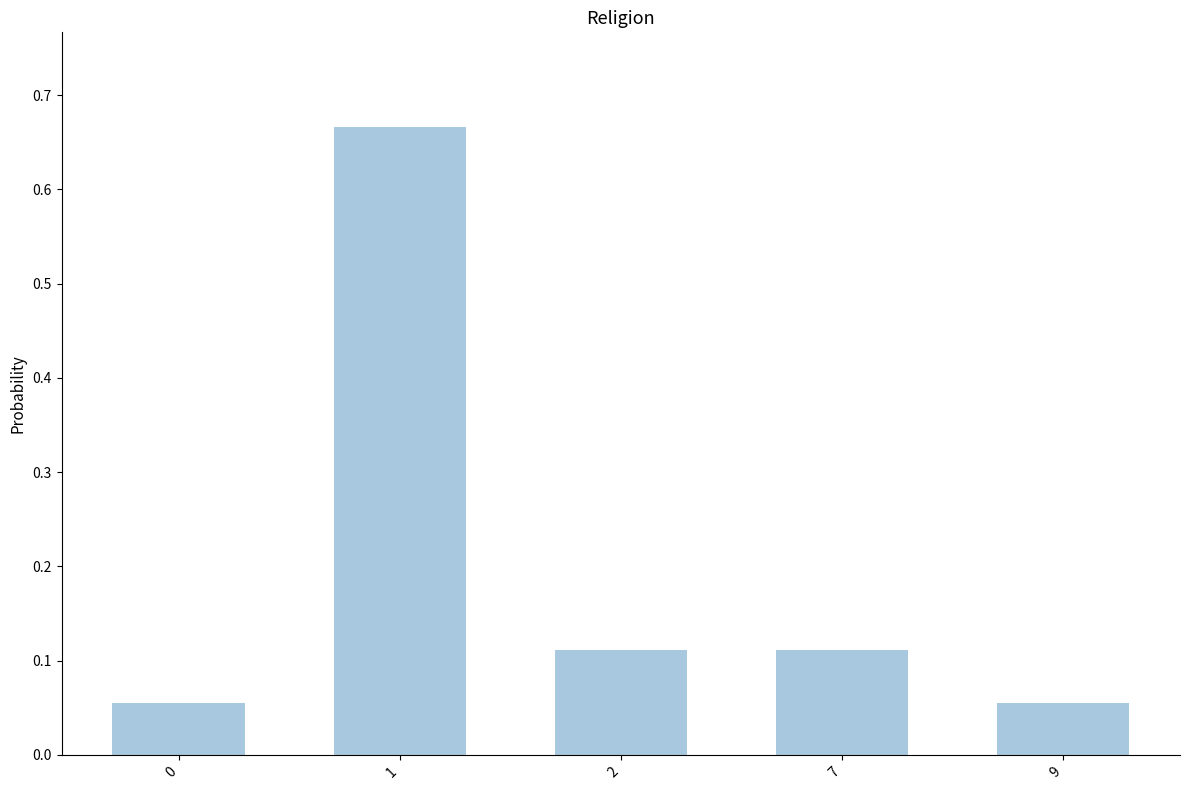

The chart shows a value of 0.9 at 1. True or false?

False